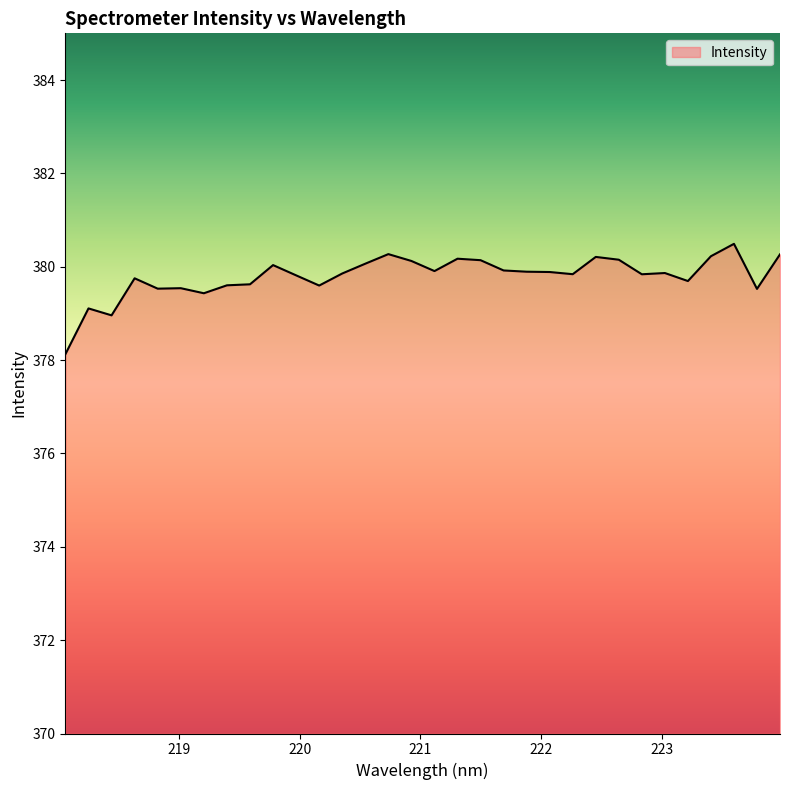

What is the maximum value shown in the chart?

380.5